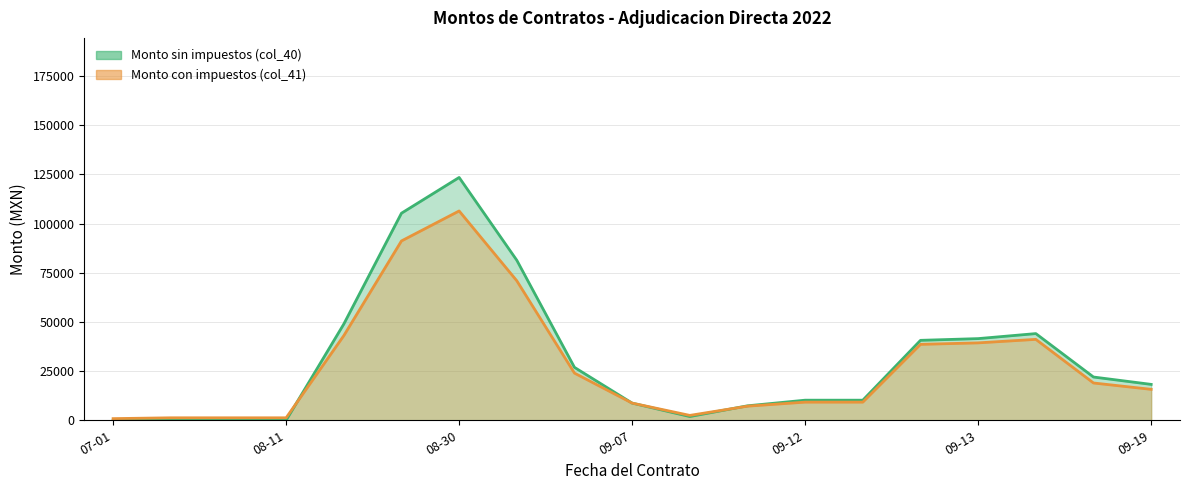

True or false: Monto con impuestos (col_41) and Monto sin impuestos (col_40) intersect in this chart.

True